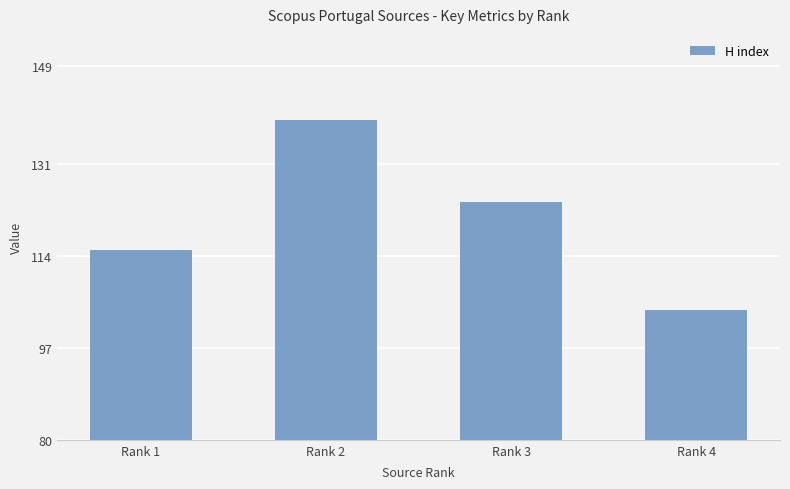

Reading left to right, transcribe all the data shown in this chart.

Rank 1=115	Rank 2=139	Rank 3=124	Rank 4=104